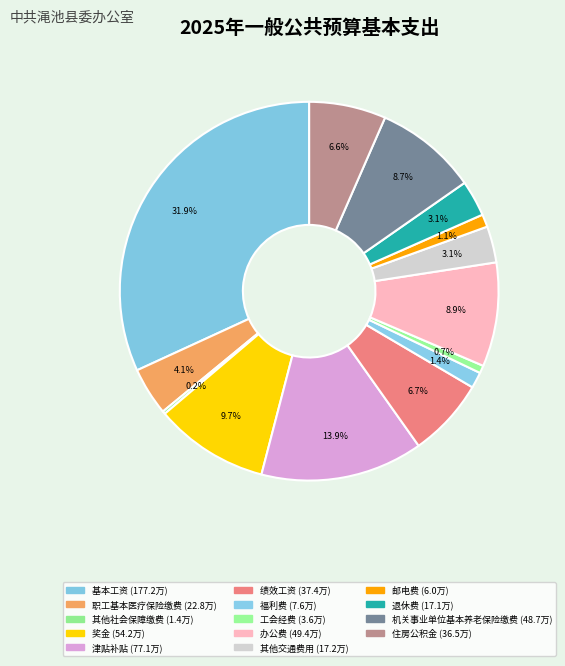

Does any single category account for the majority?

No